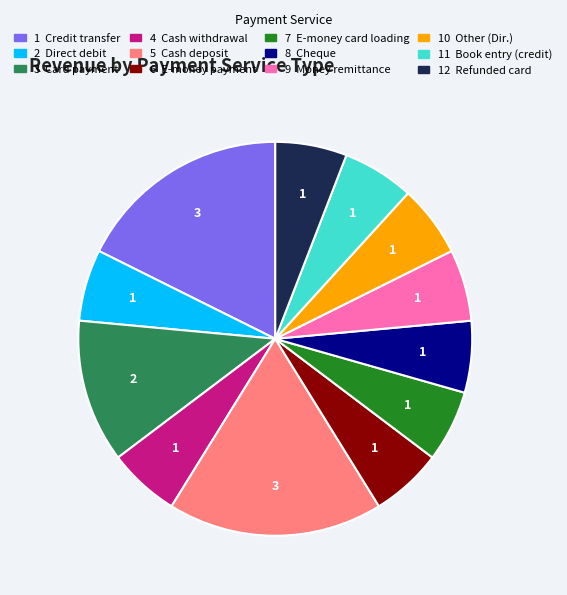

Does any single category account for the majority?

No